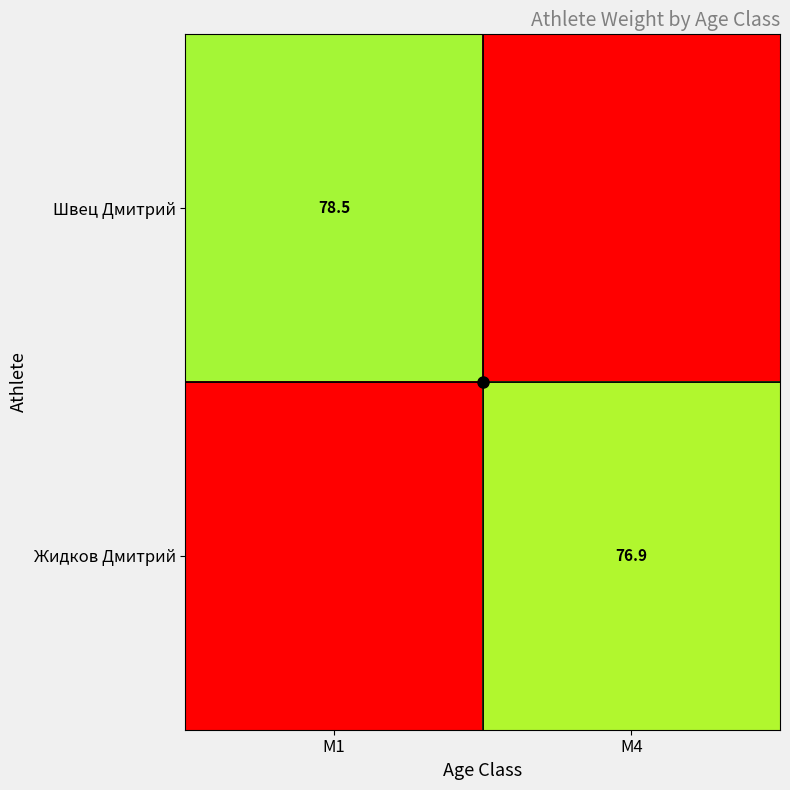

At which category does the chart reach its peak across all series?

M1